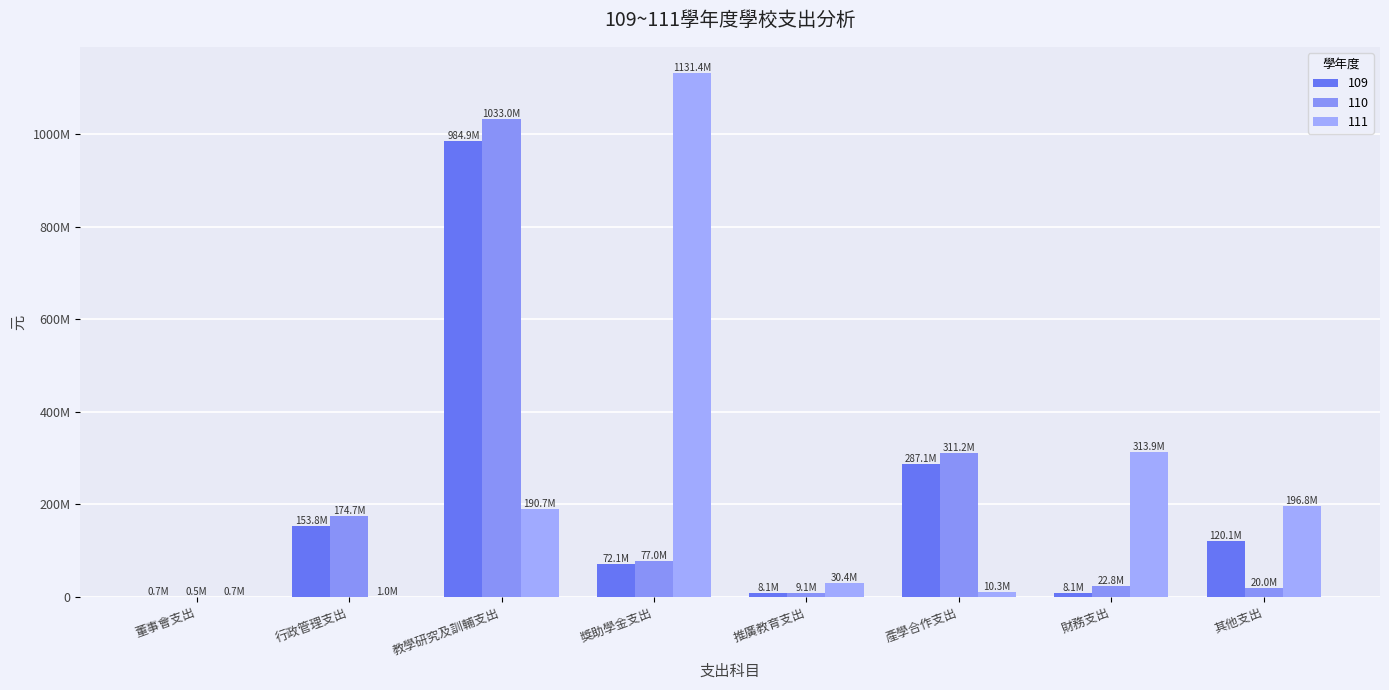

At which label is 110 closest to 516769228?

產學合作支出